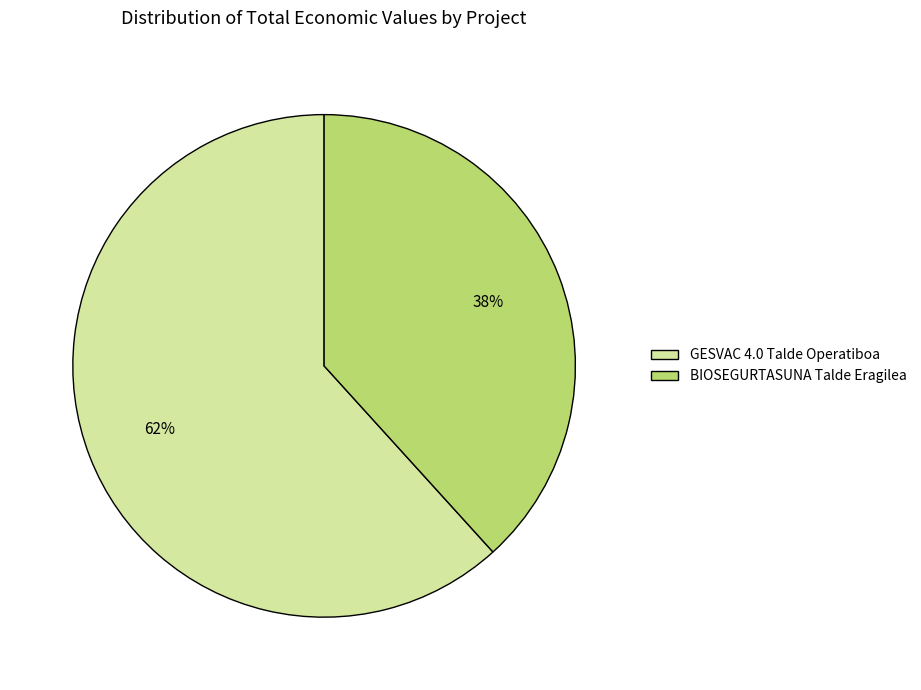

Is the sum of BIOSEGURTASUNA Talde Eragilea and GESVAC 4.0 Talde Operatiboa greater than half?

Yes